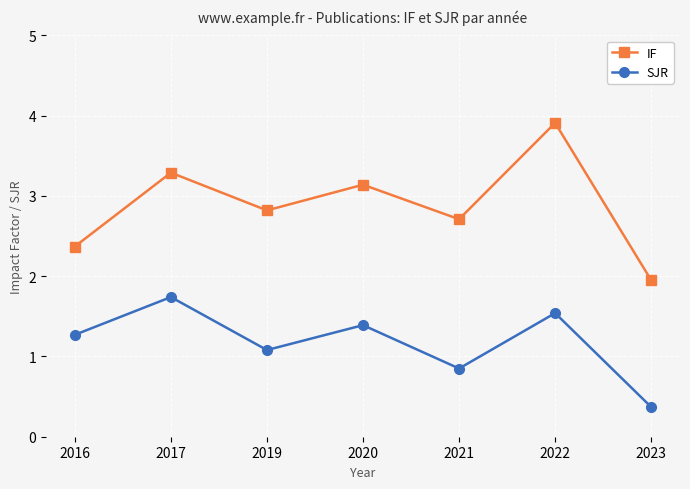

How many lines are shown in the chart?

2